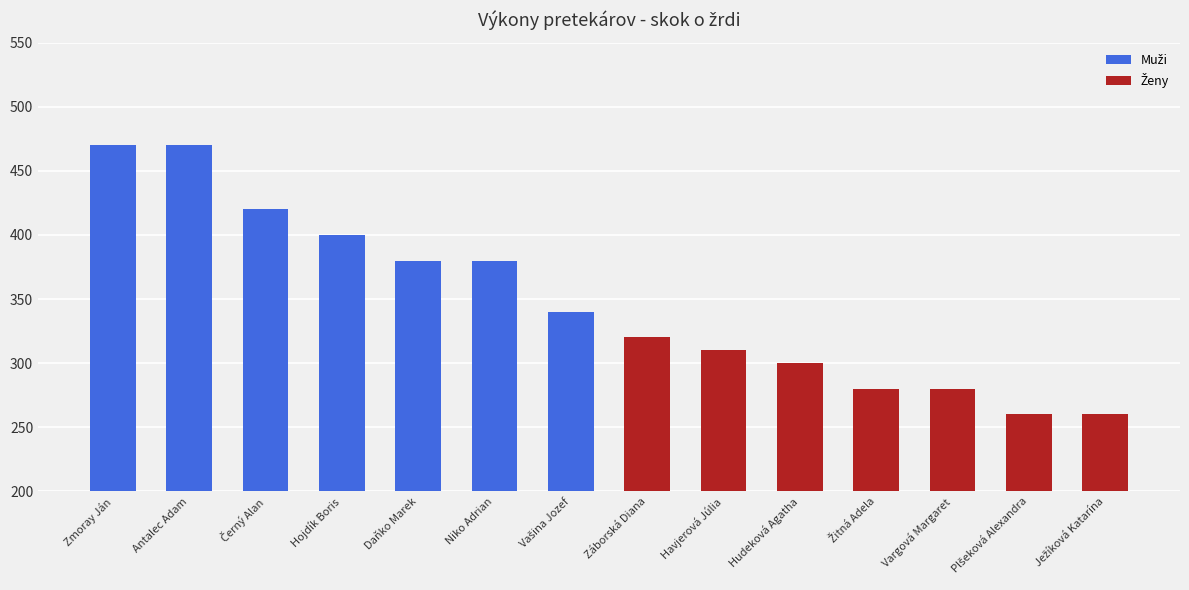

Reading left to right, extract all data points from this chart.

Muži: 470	470	420	400	380	380	340
Ženy: 320	310	300	280	280	260	260